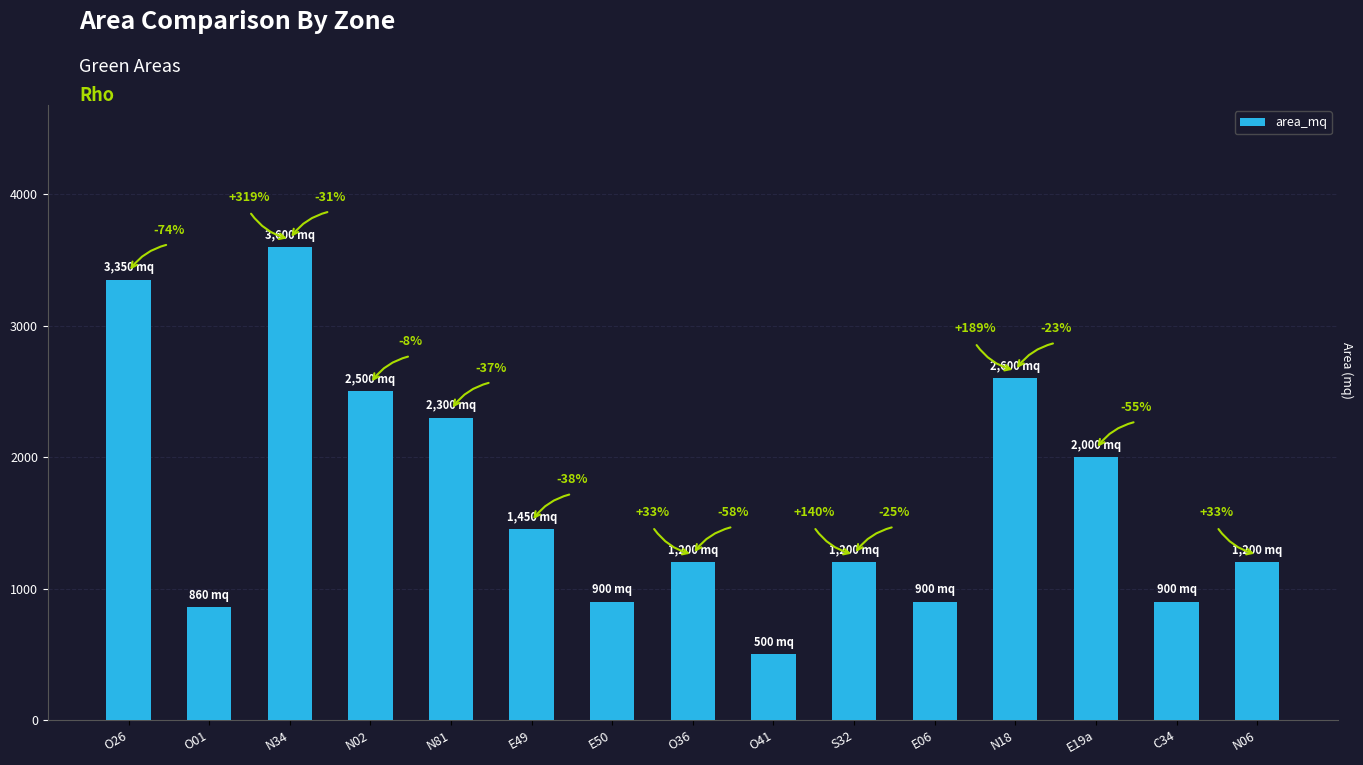

Between O26 and N34, which is larger?

N34